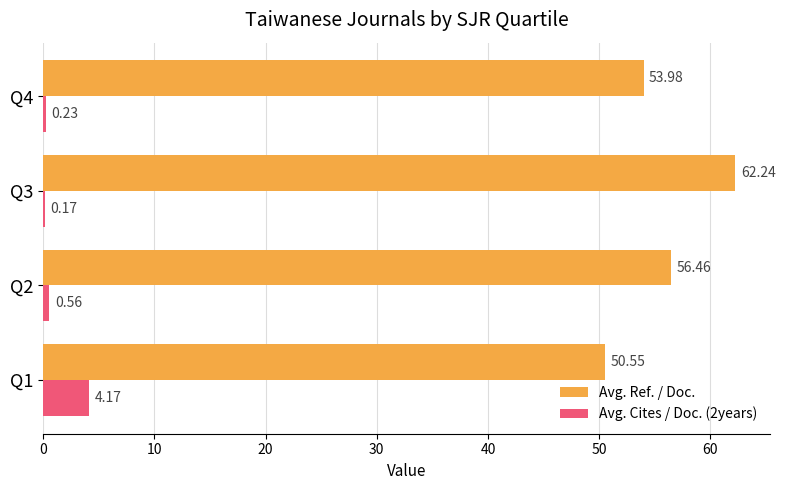

Which series changed the most between Q1 and Q3?

Avg. Ref. / Doc.